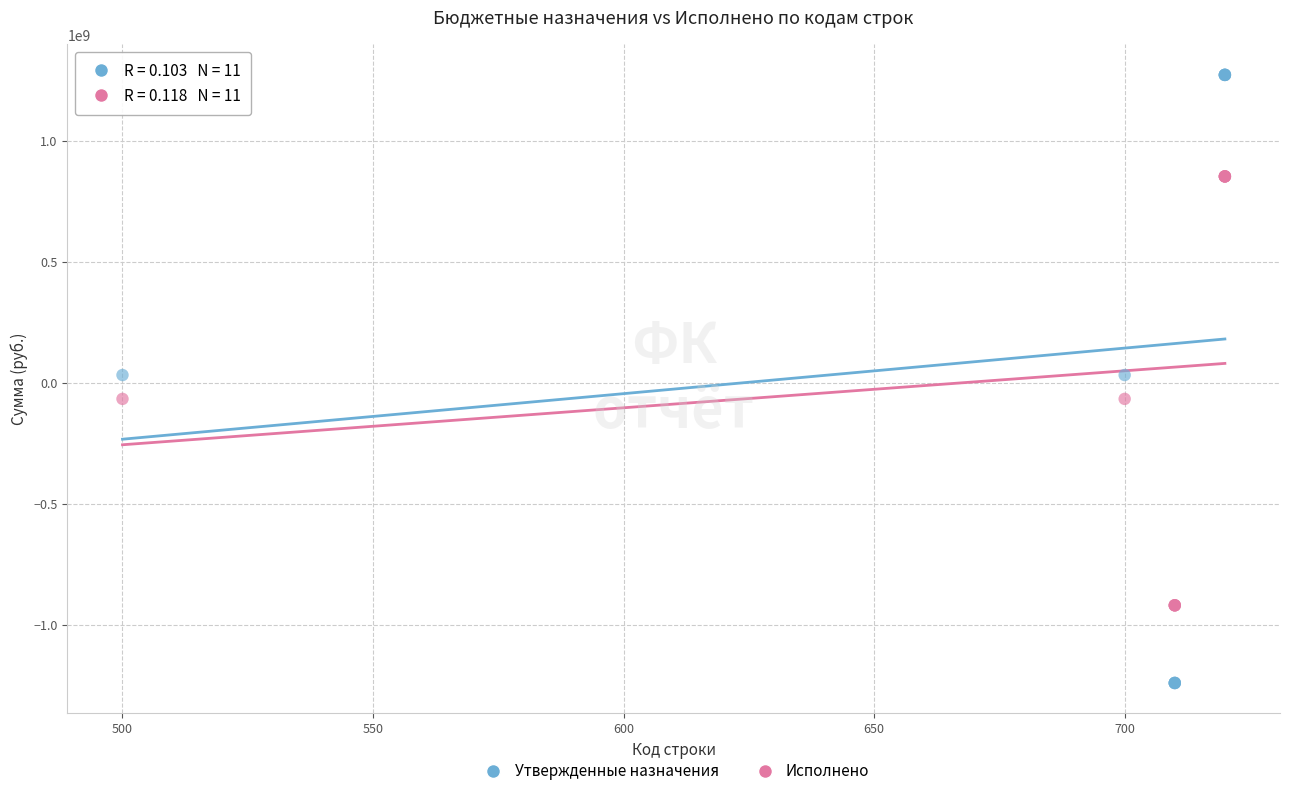

What is the X range (max minus min) for the scatter plot?

220.0